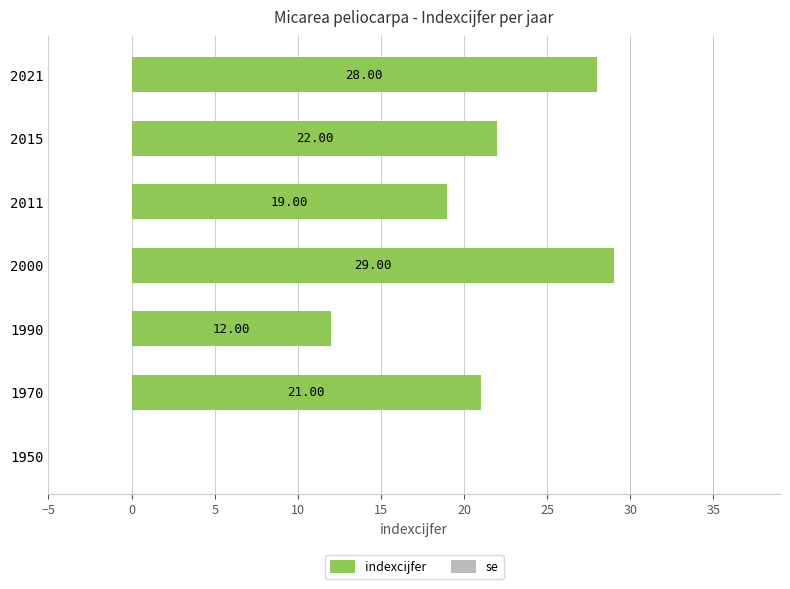

What is the change in value from 1970 to 2015?

+1